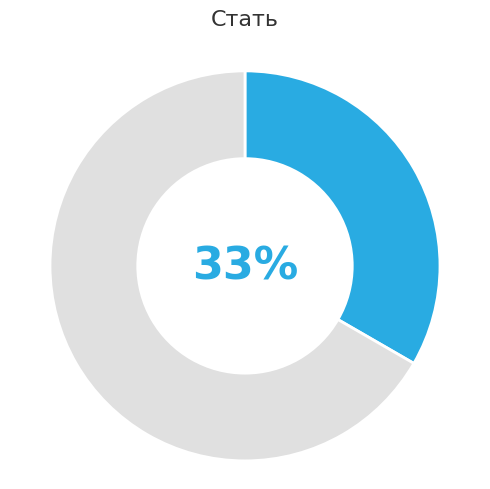

To the nearest percent, what is the average slice percentage?

50%